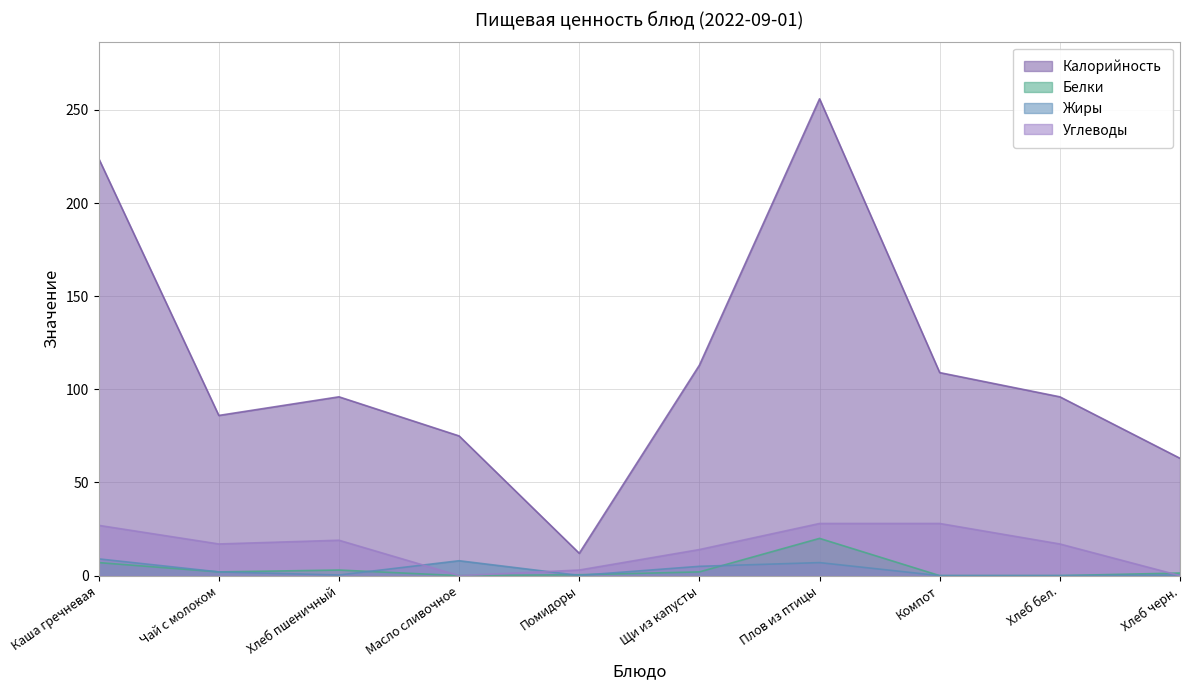

Between which two adjacent categories do Углеводы and Жиры first intersect?

Хлеб пшеничный and Масло сливочное